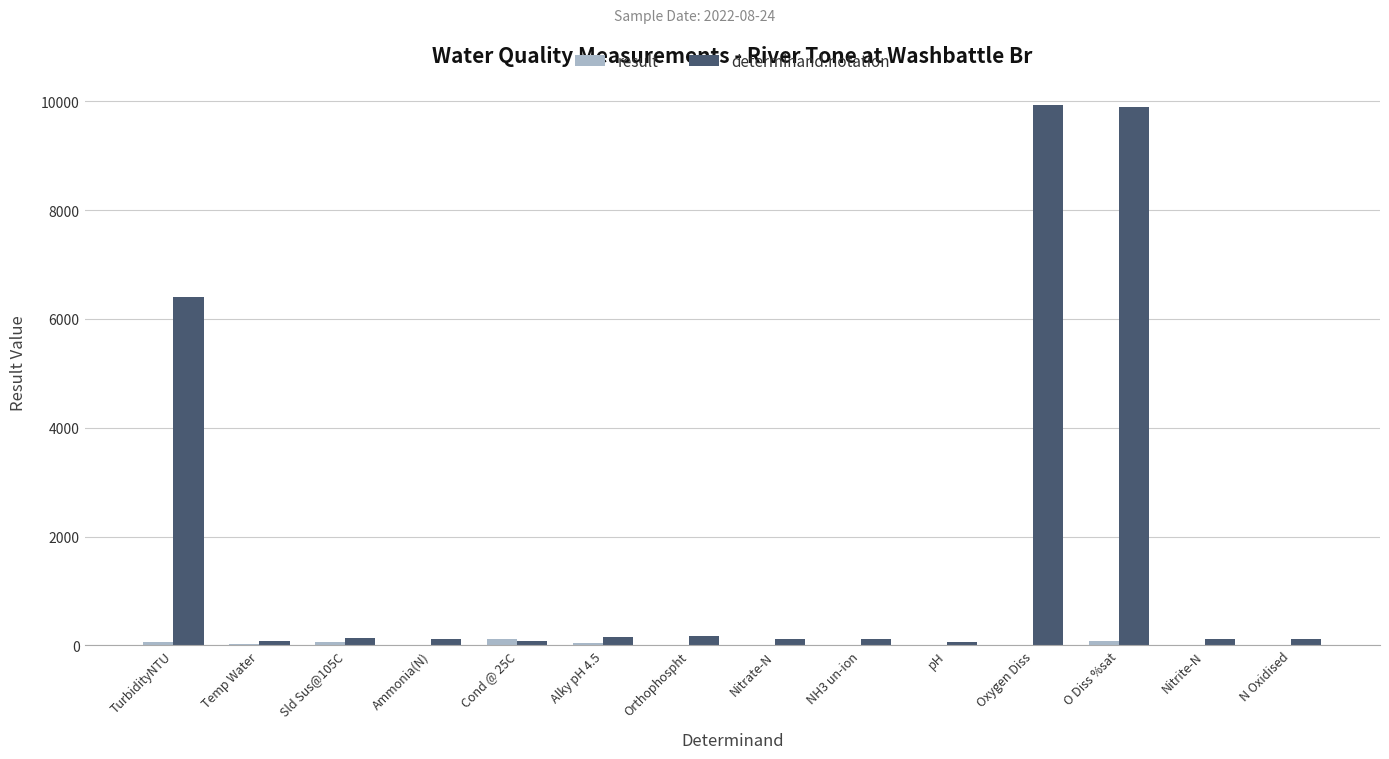

What is the spread (max minus min) of values at Cond @ 25C?

41.0